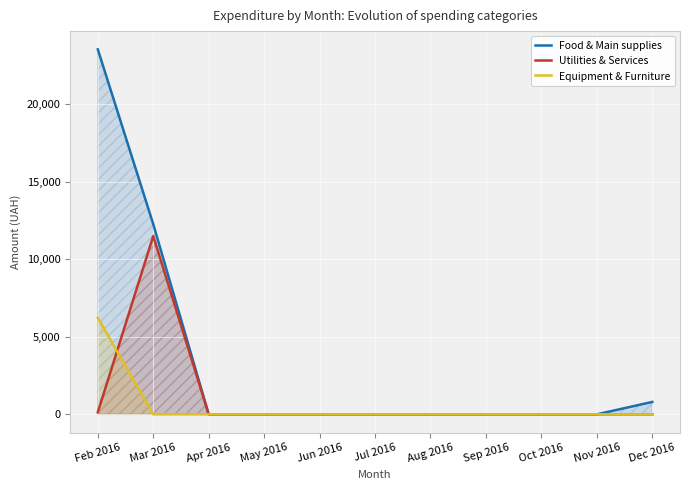

What is the sum of all Equipment & Furniture values?

6220.0